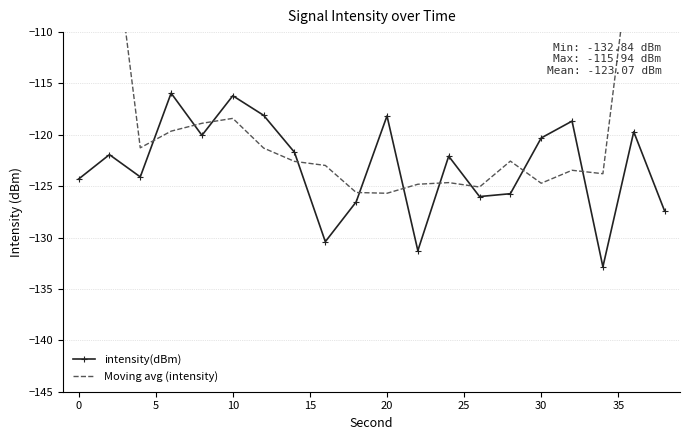

True or false: Moving avg (intensity) and intensity(dBm) cross at least once.

True